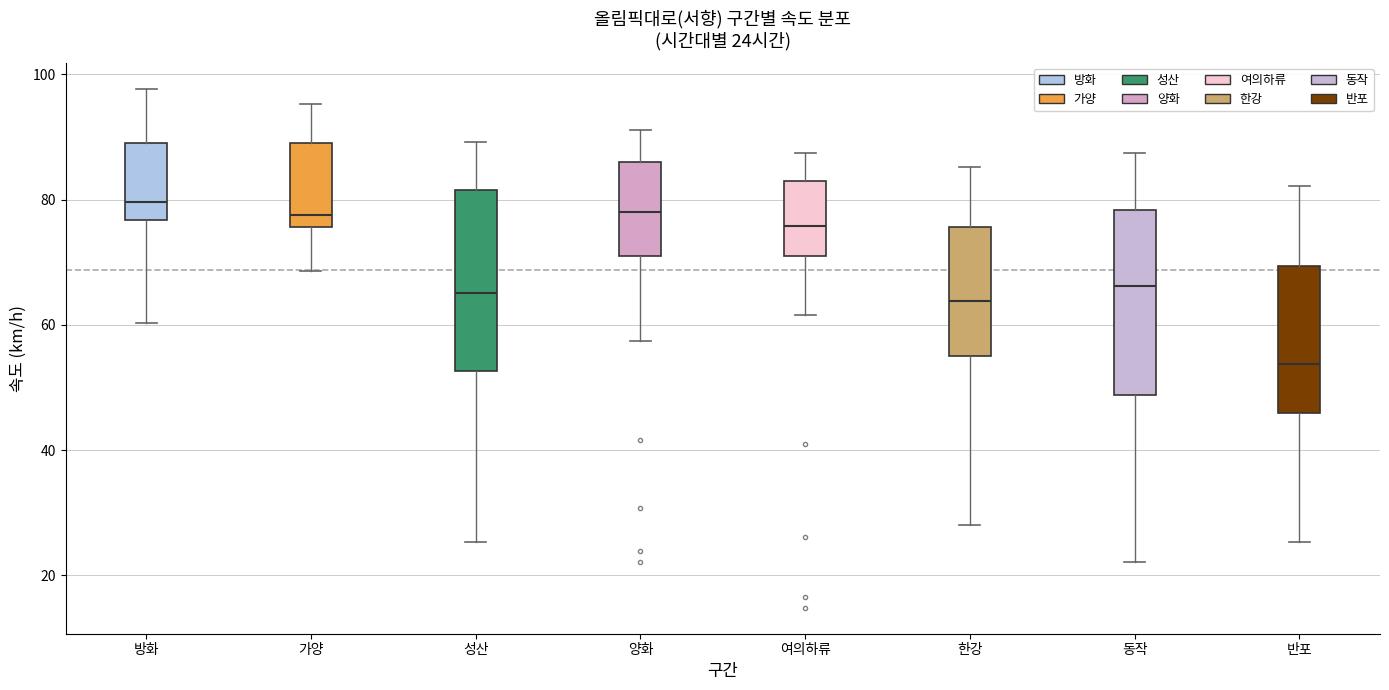

Which box's median line is the lowest?

반포